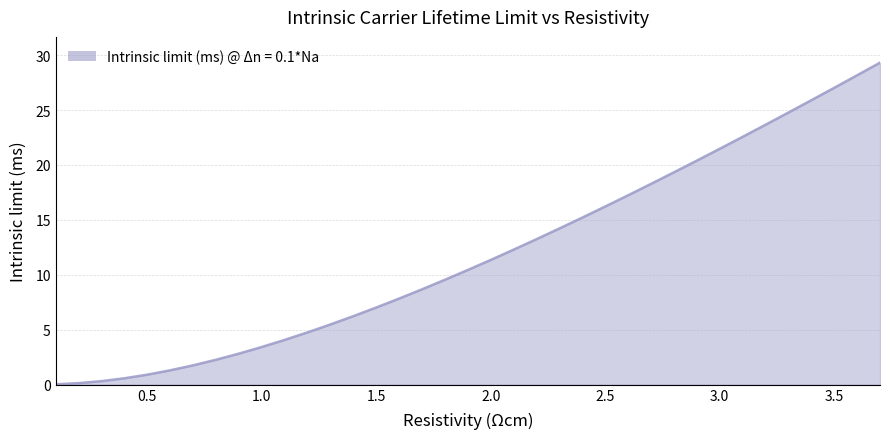

What is the maximum value shown in the chart?

29.3